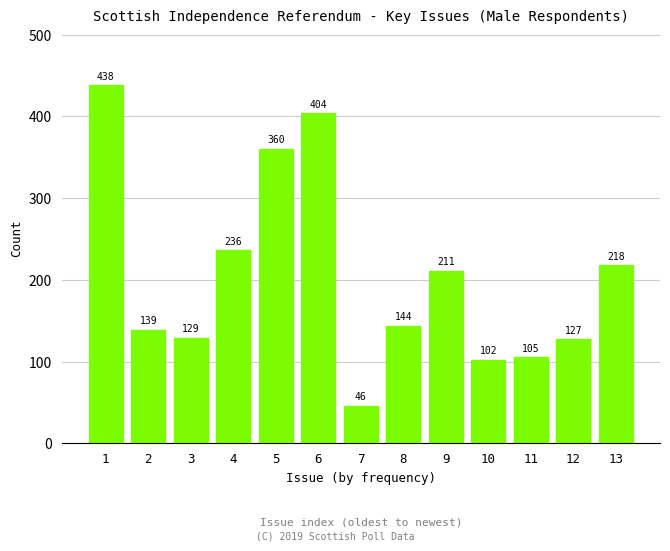

Reading left to right, extract all data points from this chart.

1=438	2=139	3=129	4=236	5=360	6=404	7=46	8=144	9=211	10=102	11=105	12=127	13=218